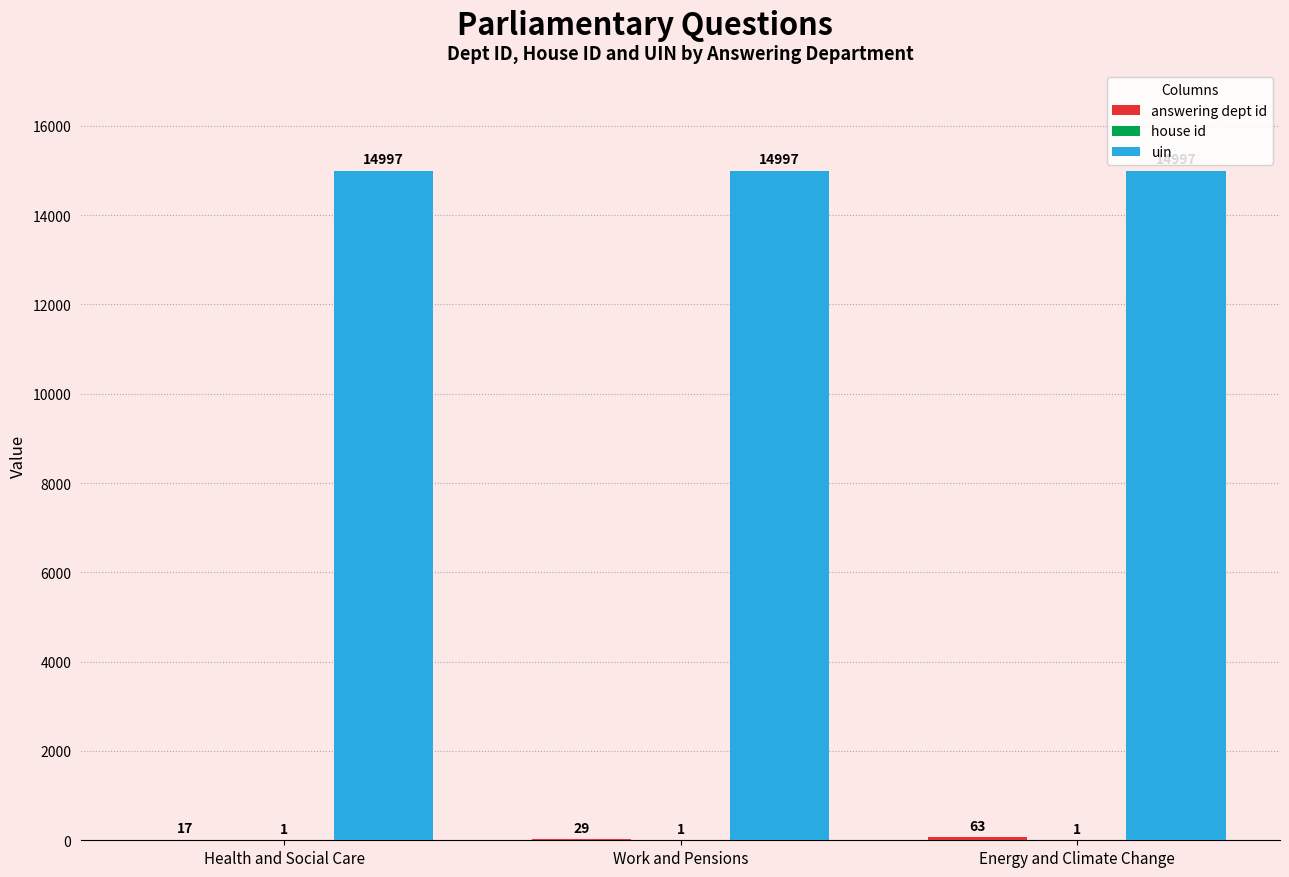

What is the total value across all series at Work and Pensions?

15027